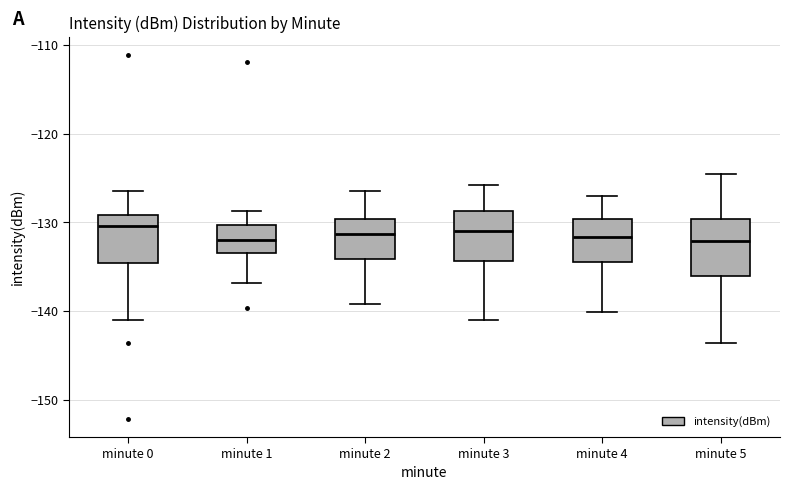

Reading left to right, read every box against the y-axis: the position of its median line, the range the box covers, and the ends of its whiskers. The values are not printed on the chart, so give them approximately, as read against the axis.

minute 0: median -130, box -135 to -129, whiskers -141 to -126
minute 1: median -132, box -133 to -130, whiskers -137 to -129
minute 2: median -131, box -134 to -130, whiskers -139 to -126
minute 3: median -131, box -134 to -129, whiskers -141 to -126
minute 4: median -132, box -134 to -130, whiskers -140 to -127
minute 5: median -132, box -136 to -130, whiskers -144 to -124